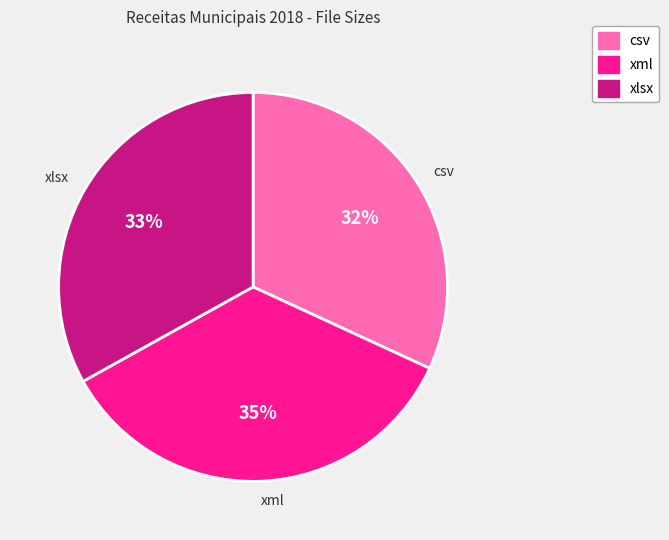

Which category has the biggest portion of the pie?

xml